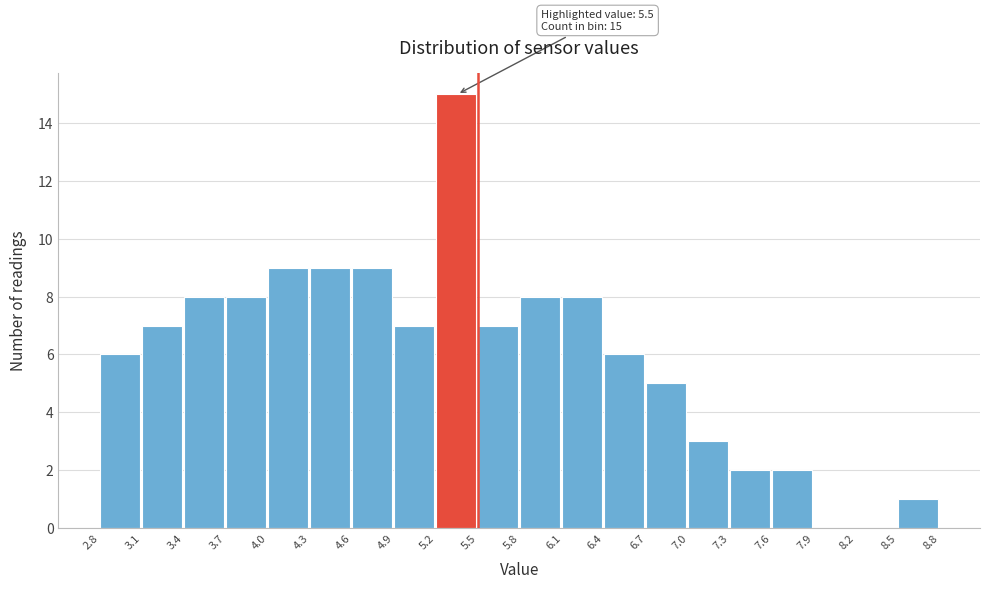

Over which range of the x-axis is the bar tallest?

5.2 to 5.5